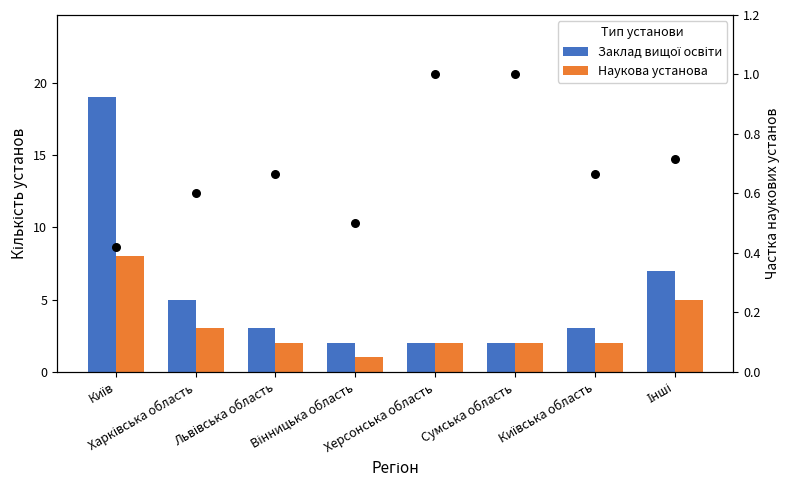

At how many categories does at least one series exceed 9?

1